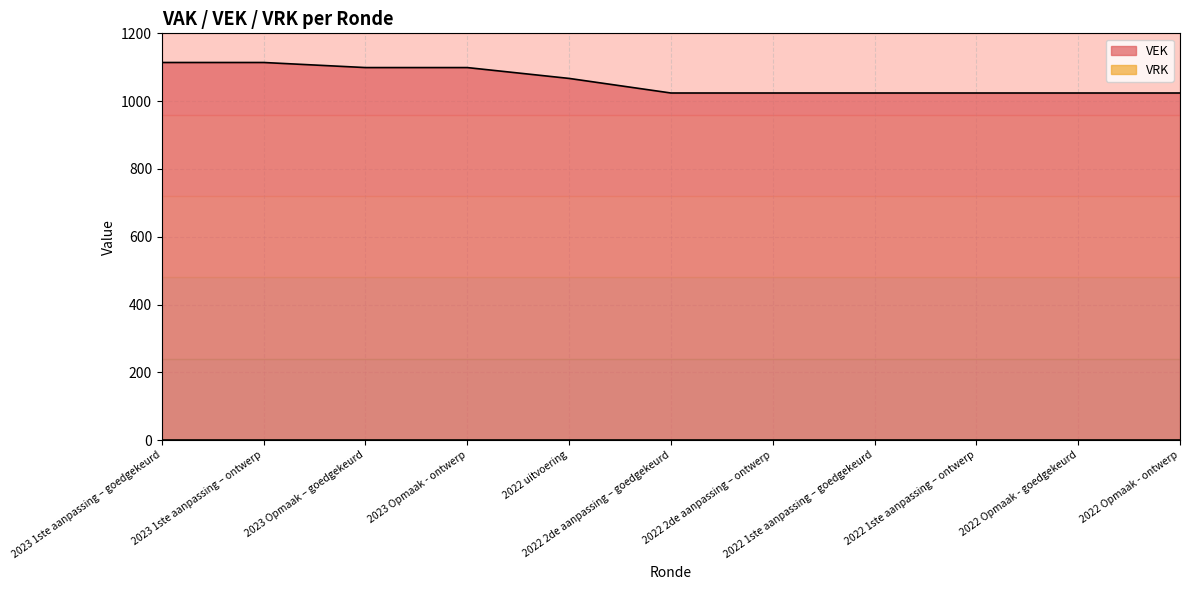

Reading right to left, what are all the values shown in this chart?

2022 Opmaak - ontwerp=1024	2022 Opmaak - goedgekeurd=1024	2022 1ste aanpassing – ontwerp=1024	2022 1ste aanpassing – goedgekeurd=1024	2022 2de aanpassing – ontwerp=1024	2022 2de aanpassing – goedgekeurd=1024	2022 uitvoering=1067	2023 Opmaak - ontwerp=1099	2023 Opmaak – goedgekeurd=1099	2023 1ste aanpassing – ontwerp=1114	2023 1ste aanpassing – goedgekeurd=1114